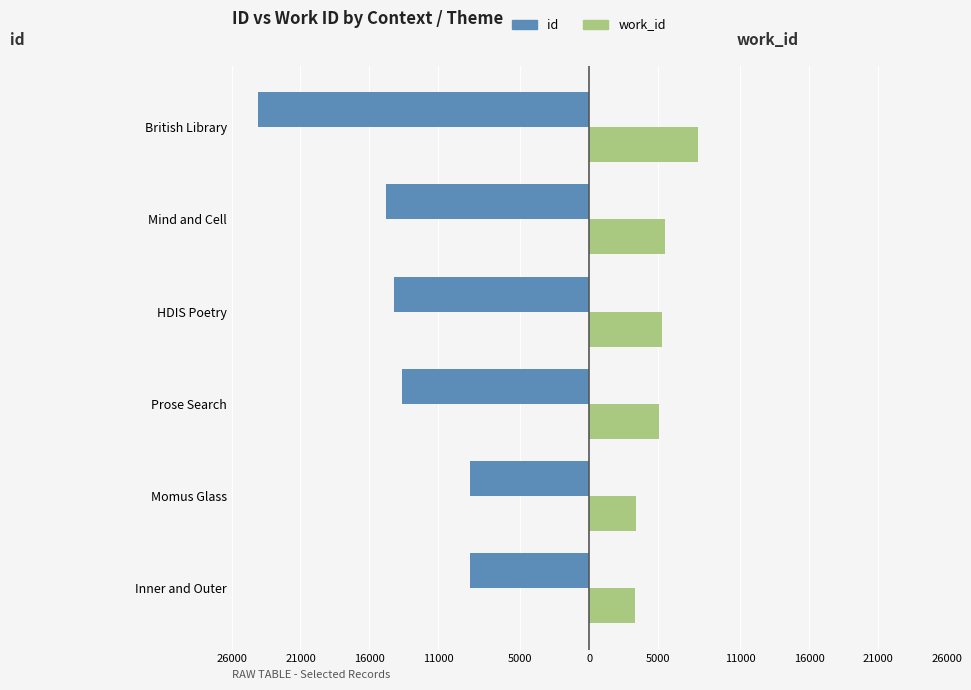

Reading left to right, what are all the values shown in this chart?

id: -8650	-8662	-13617	-14202	-14766	-24064
work_id: 3374	3382	5070	5284	5516	7940